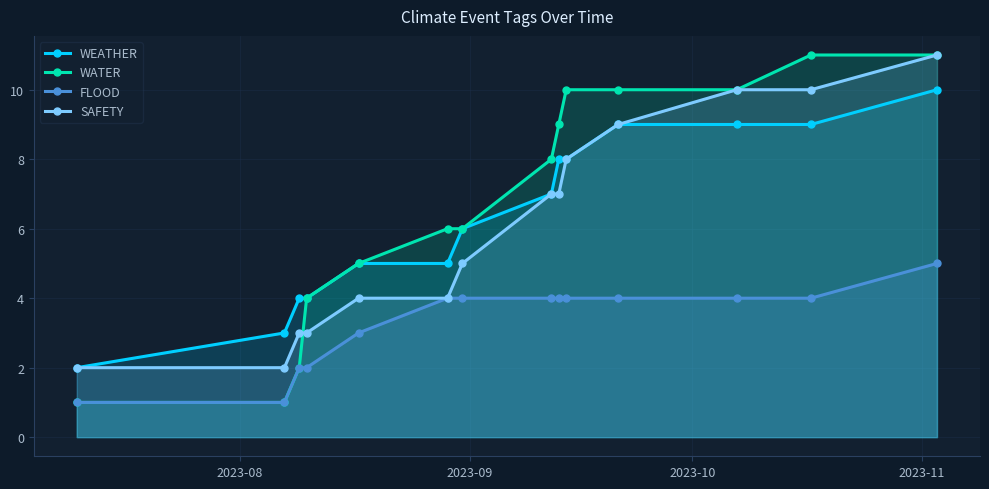

What is the value of the WEATHER point at the 13th from the left?

9